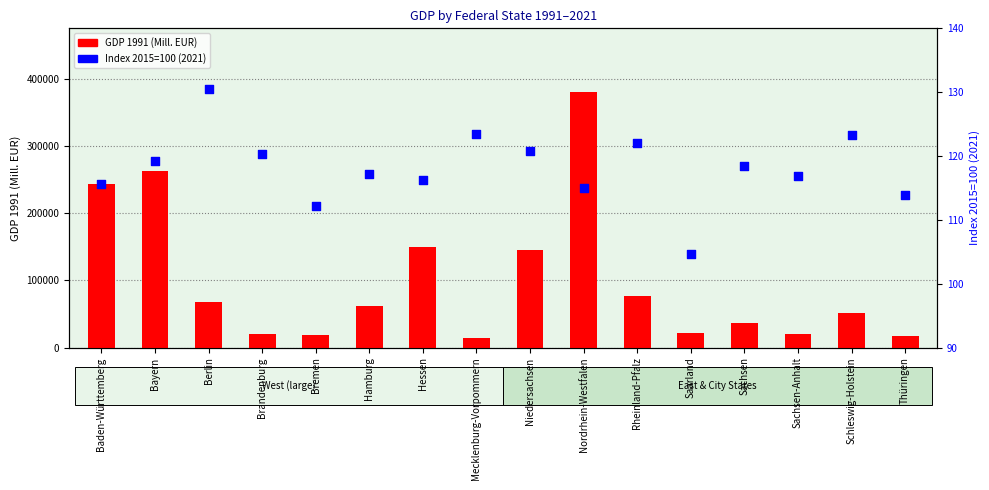

What are all the series names shown in the legend?

GDP 1991 (Mill. EUR), Index 2015=100 (2021)